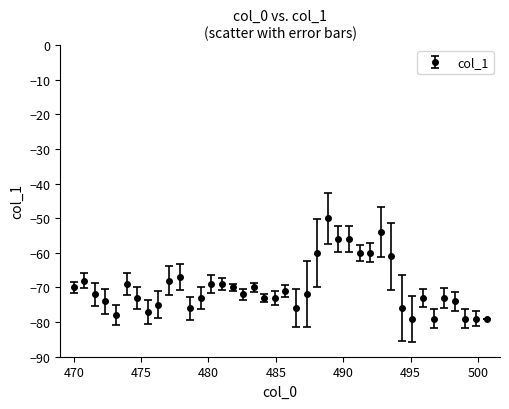

What is the smallest value displayed?

-79